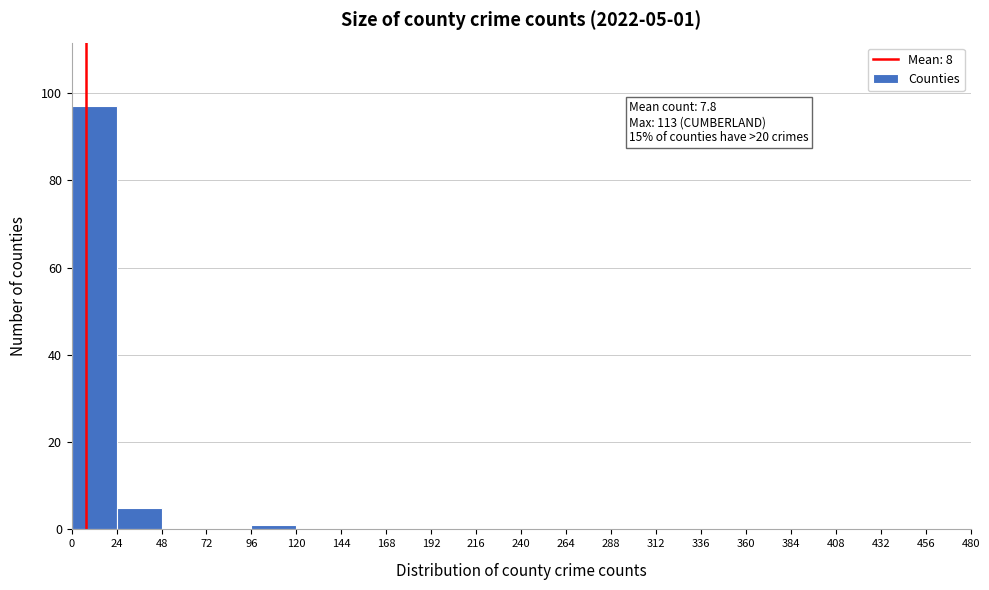

Over which range of the x-axis is the bar tallest?

0 to 24